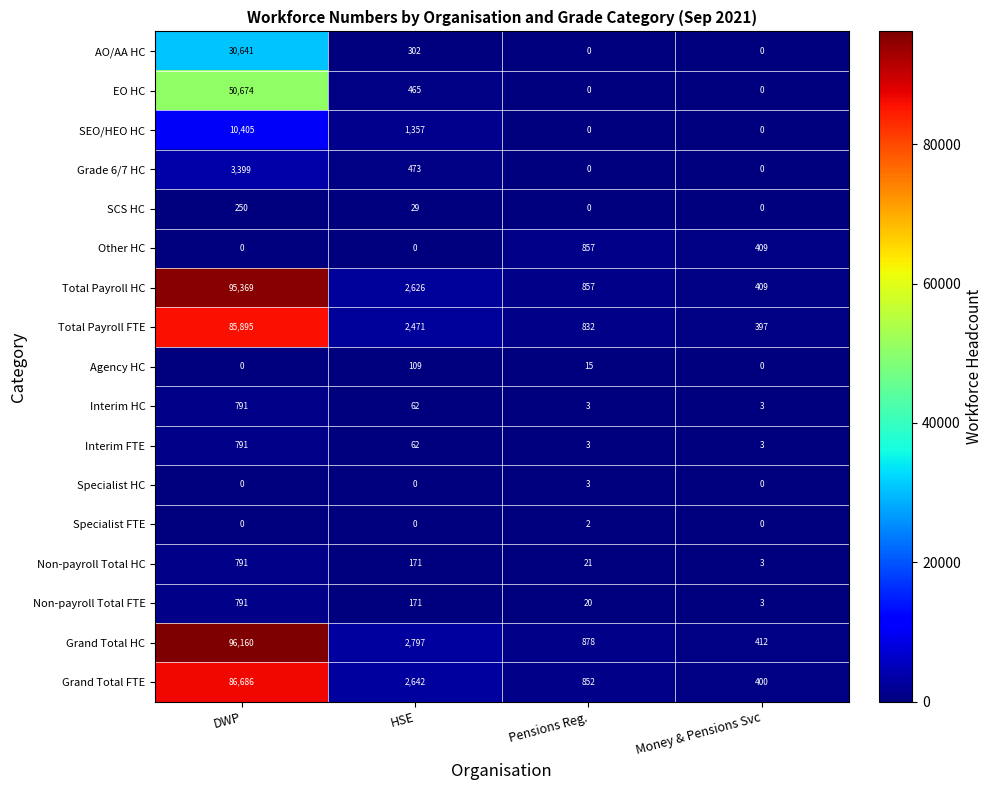

What is the average value of the Agency HC series?

31